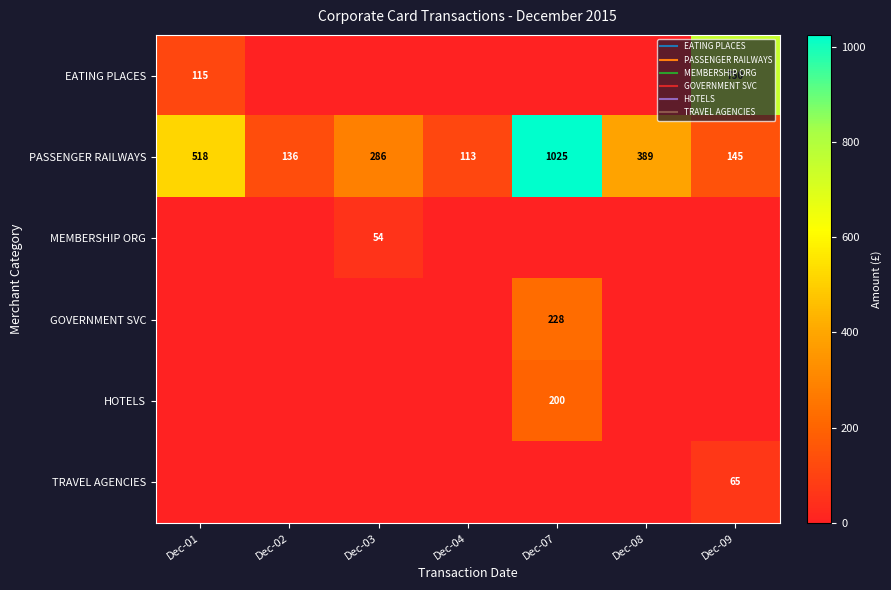

Which series changed the most between Dec-04 and Dec-07?

PASSENGER RAILWAYS